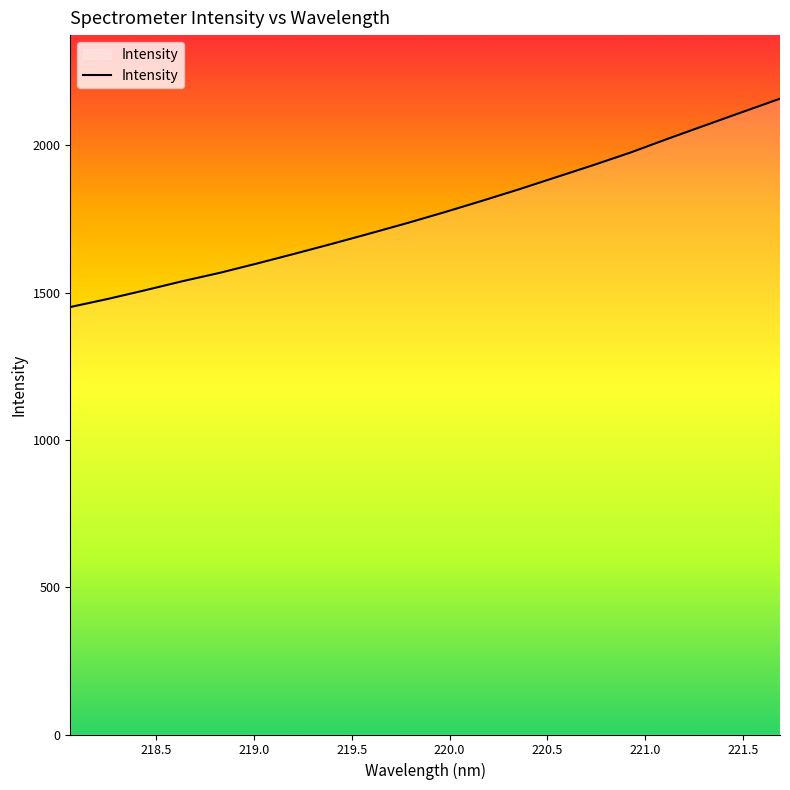

How many distinct data groups are displayed?

1